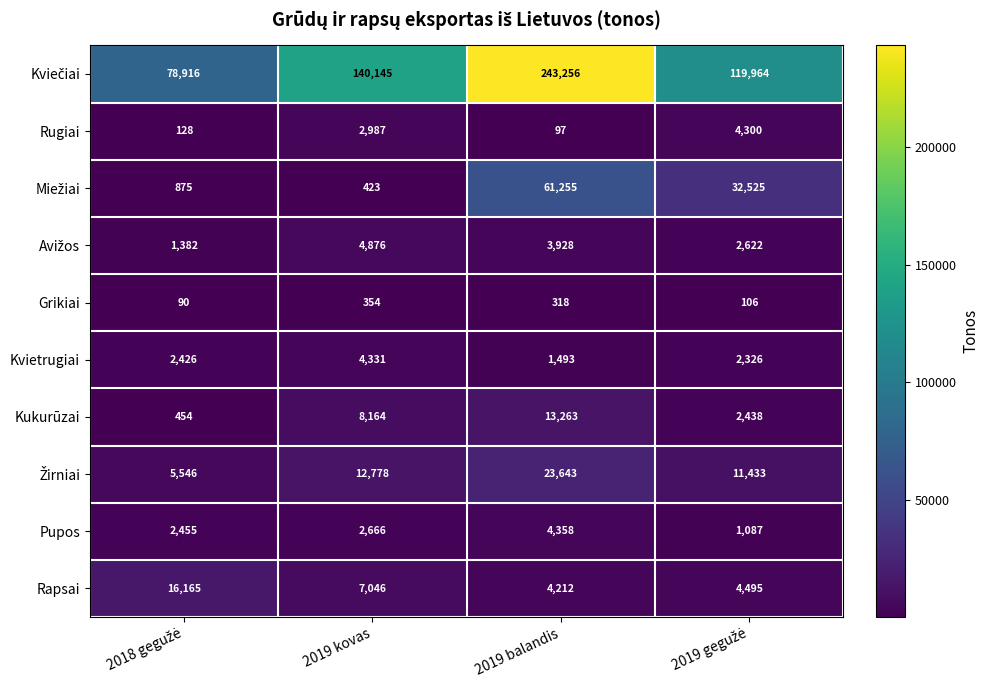

Count the number of categories in the chart.

4